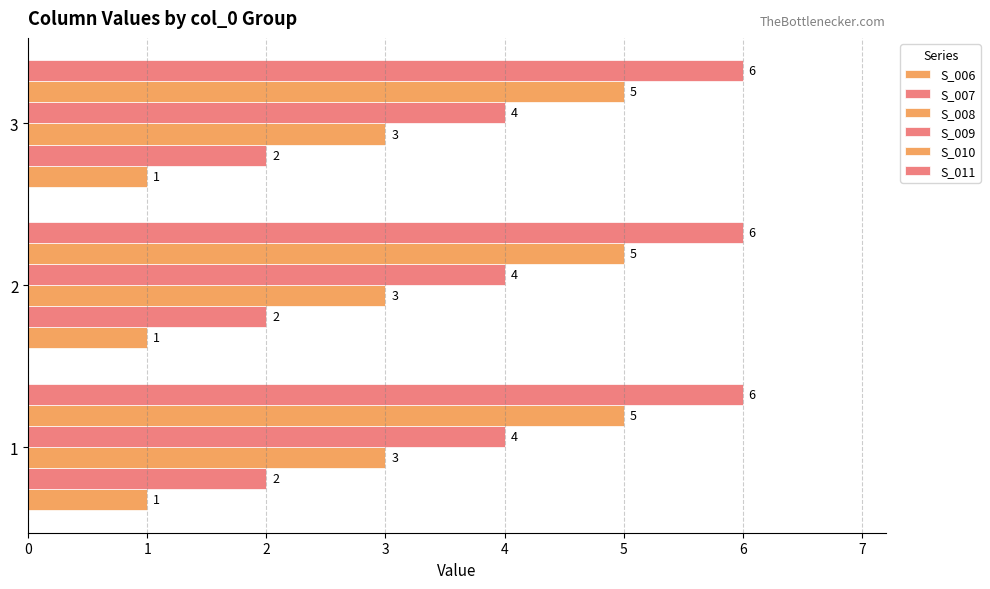

Reading right to left, extract all data points from this chart.

S_006: 3=1	2=1	1=1
S_007: 3=2	2=2	1=2
S_008: 3=3	2=3	1=3
S_009: 3=4	2=4	1=4
S_010: 3=5	2=5	1=5
S_011: 3=6	2=6	1=6